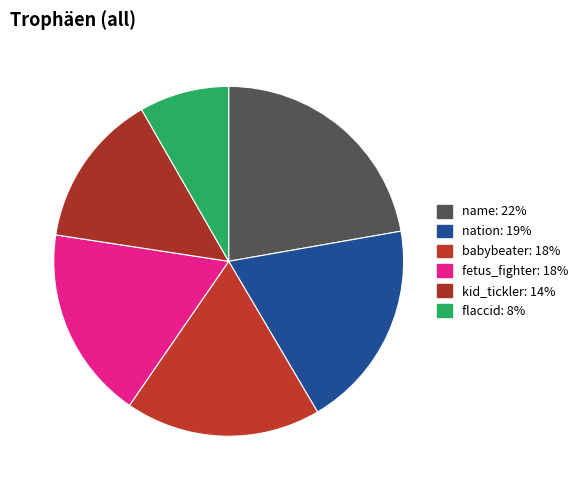

To the nearest percent, what is the combined percentage of name and kid_tickler?

37%